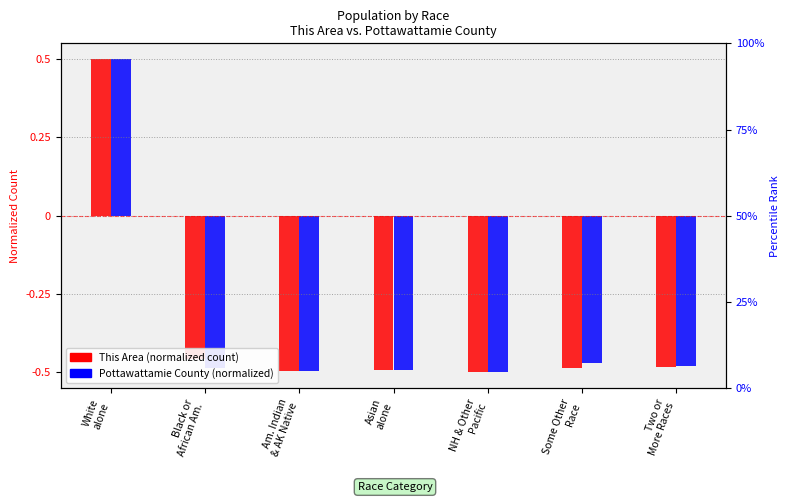

Are the bars horizontal?

No